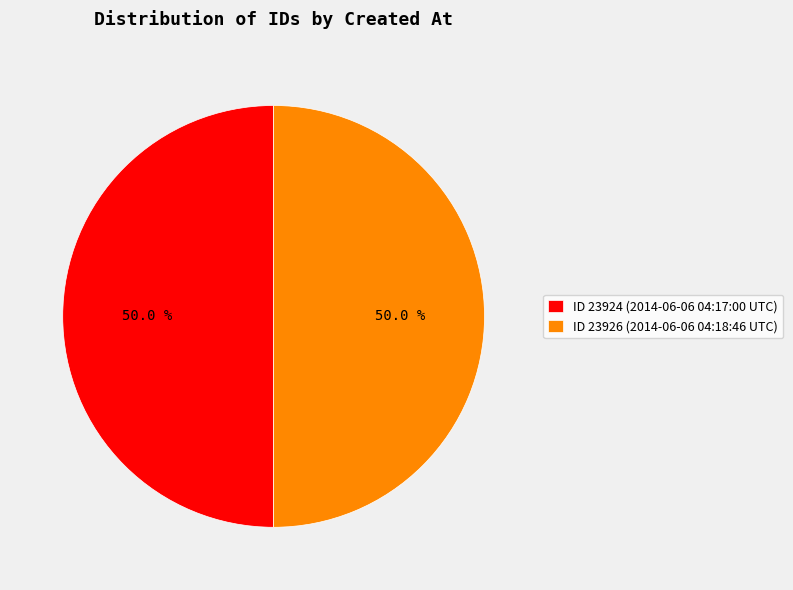

Combined, what portion of the pie is ID 23926 (2014-06-06 04:18:46 UTC) and ID 23924 (2014-06-06 04:17:00 UTC)?

100.0%